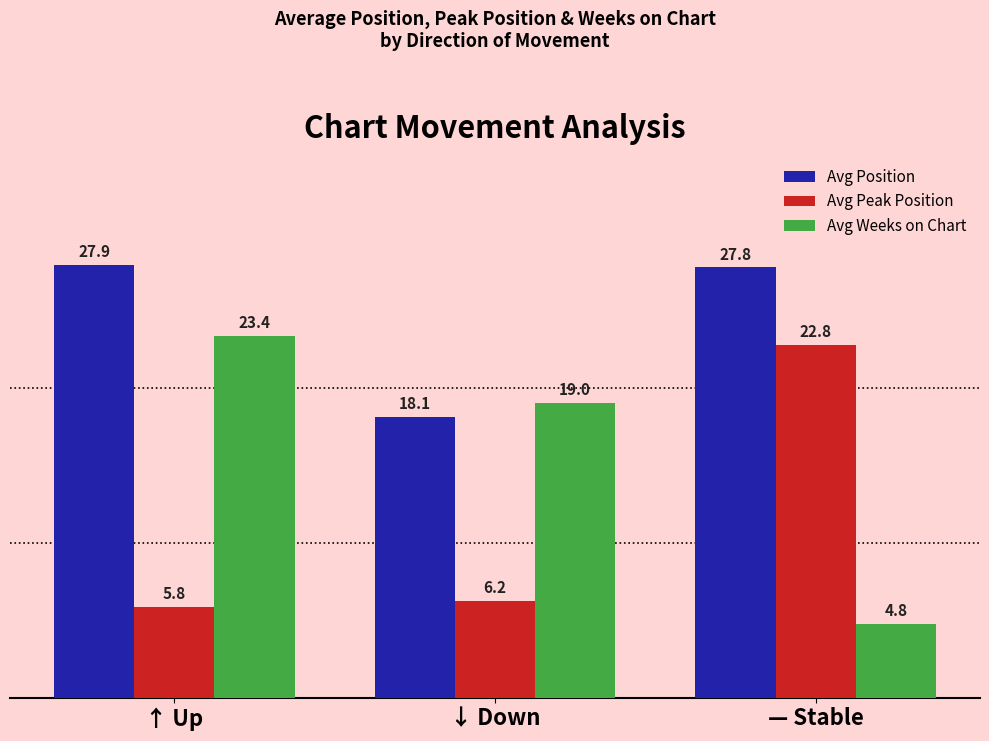

Rank the series by their maximum value, from lowest to highest.

Avg Peak Position, Avg Weeks on Chart, Avg Position